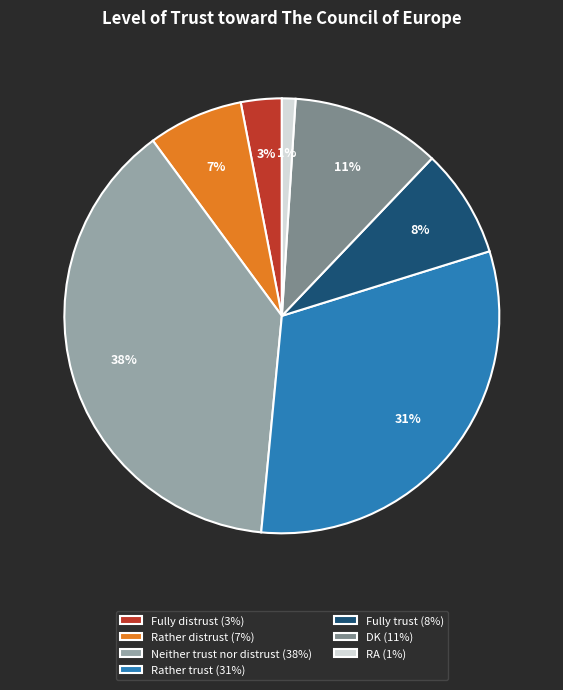

To the nearest percent, what is the difference between the Fully trust (8%) and Rather trust (31%) slice percentages?

23%